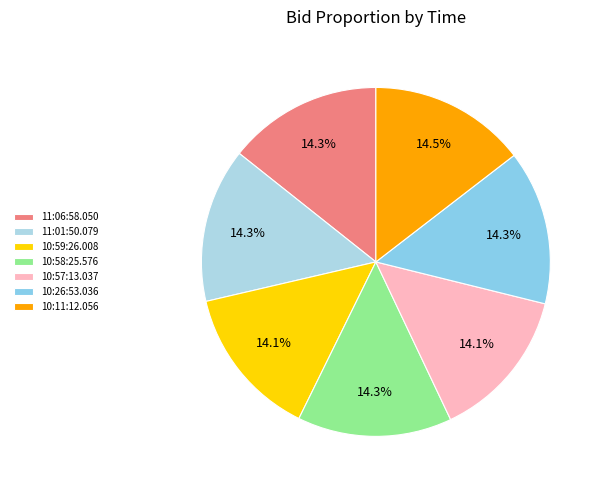

Count the number of slices in the pie.

7